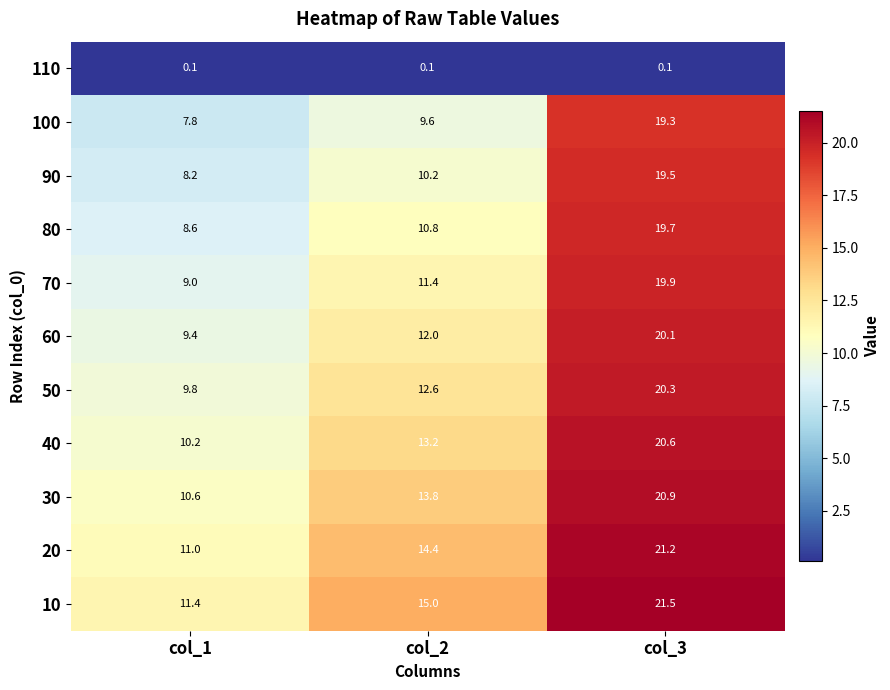

Where is 40 nearest to the value 15?

col_2